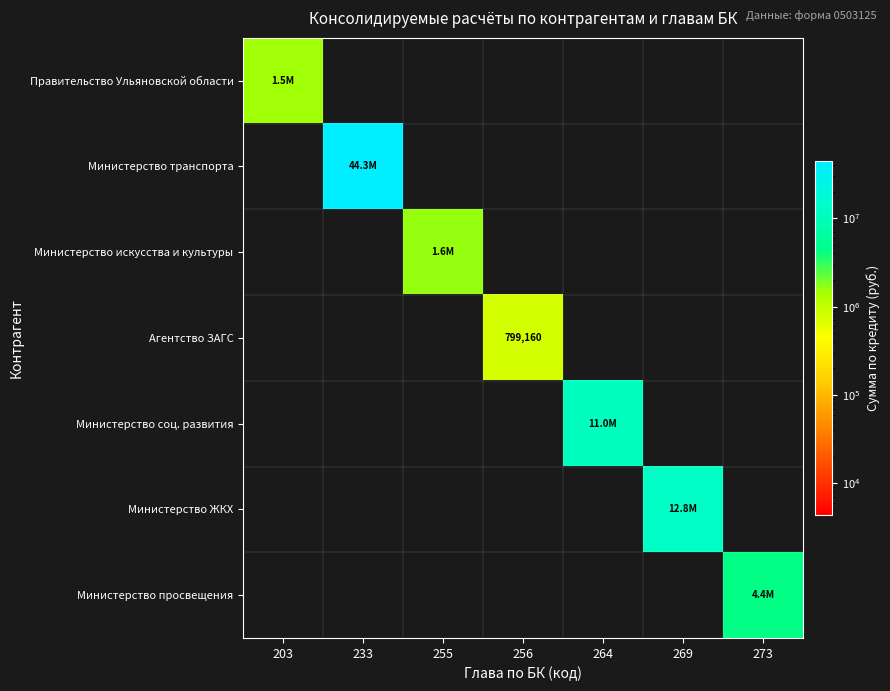

What is the difference between the highest and lowest values at 269?

12825451.6